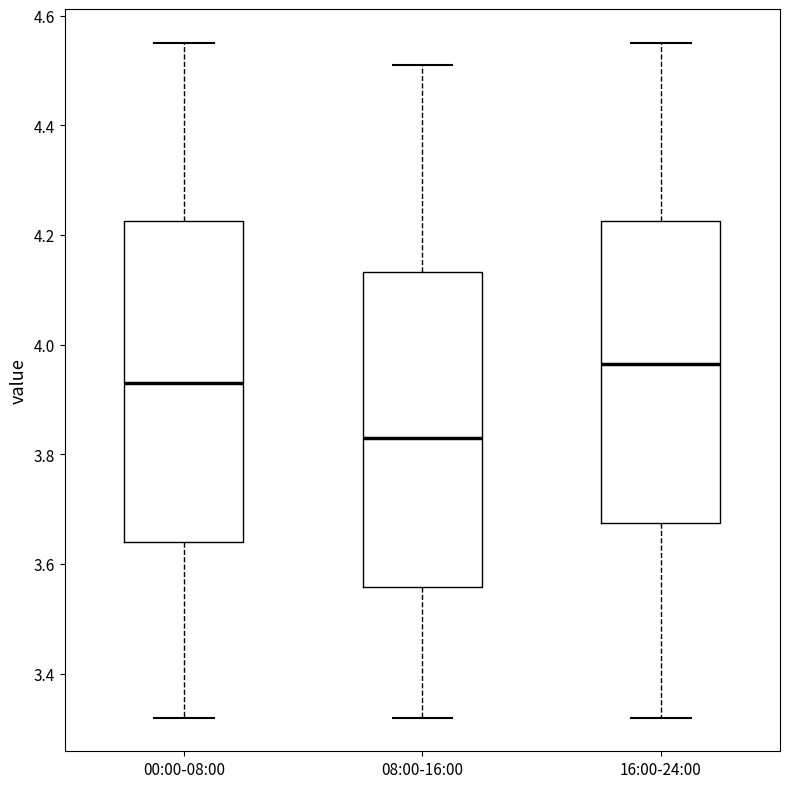

Where does the median line of the box for 00:00-08:00 sit on the y-axis? The values are not printed on the chart, so give them approximately, as read against the axis.

3.94